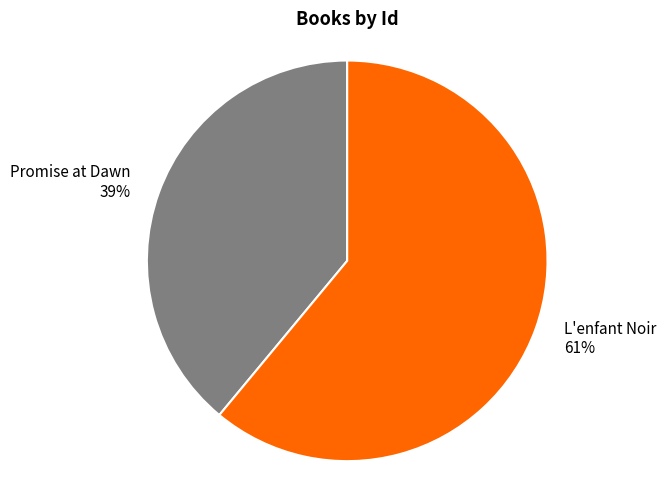

Does any single category account for the majority?

Yes